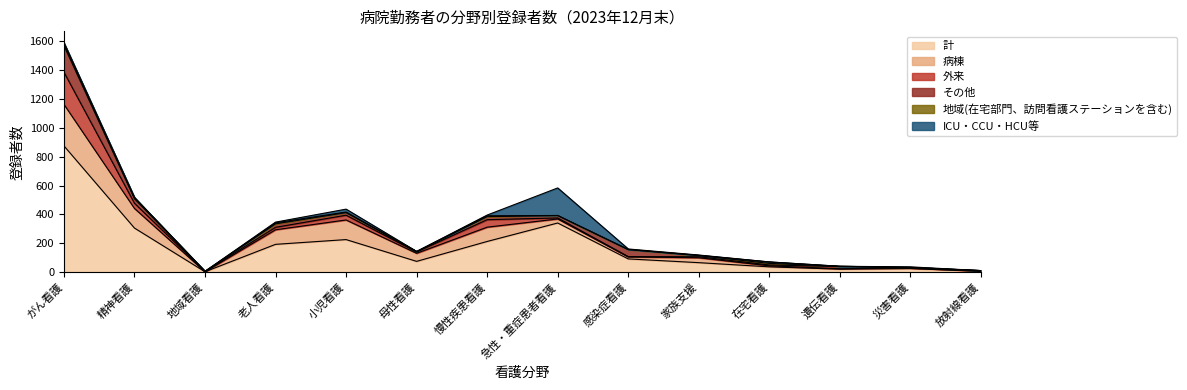

True or false: その他 has a value of 37 at 老人看護.

False